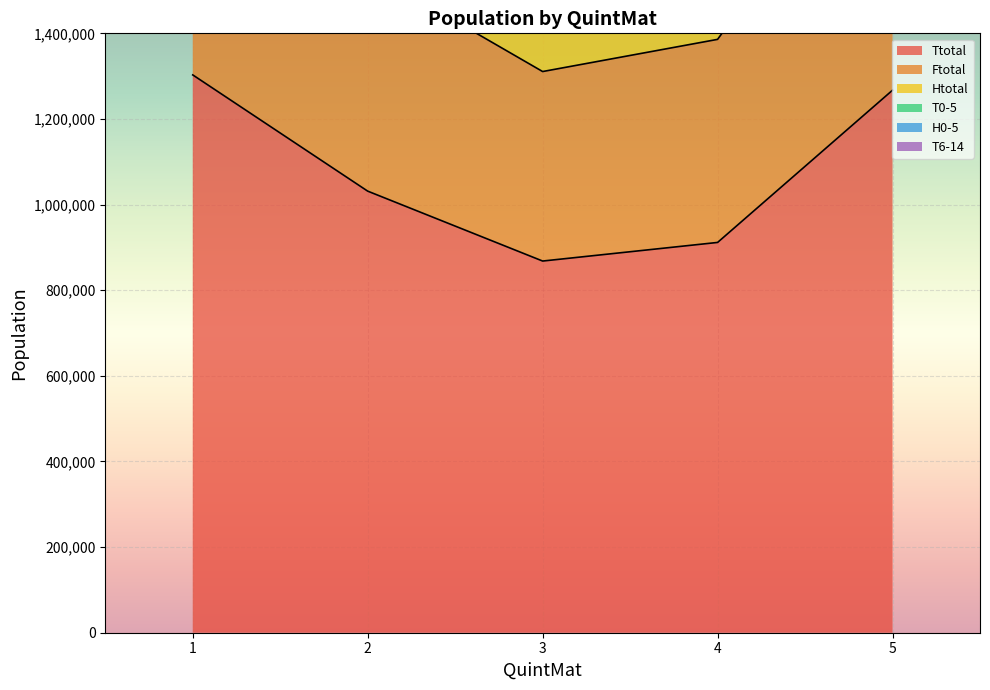

True or false: Ftotal and Htotal intersect in this chart.

False